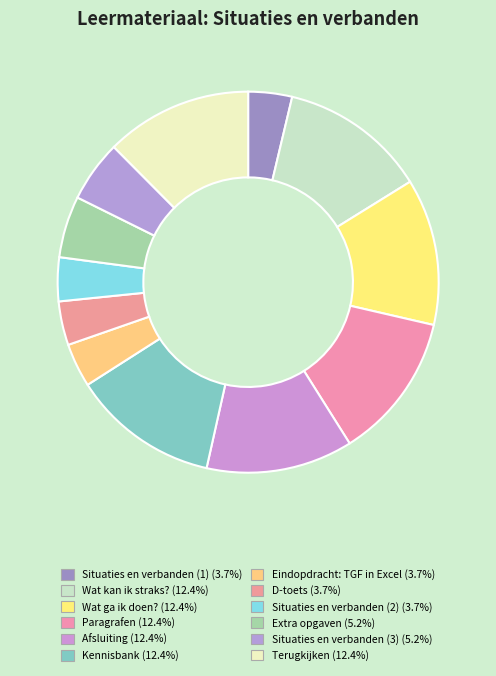

To the nearest percent, what is the average slice percentage?

8%